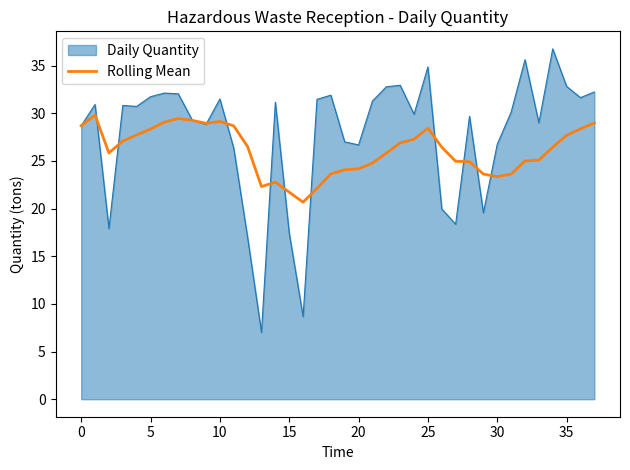

Does the chart have visible grid lines?

No